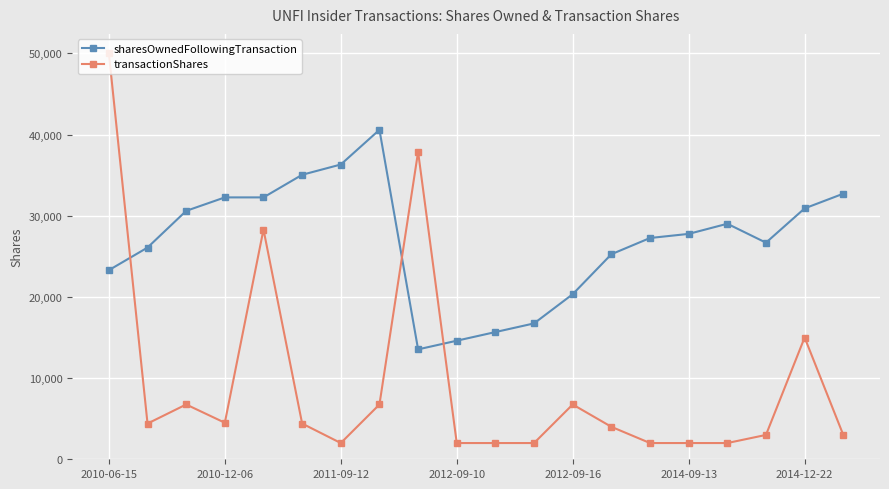

What is the difference between the maximum and minimum values in the transactionShares series?

48000